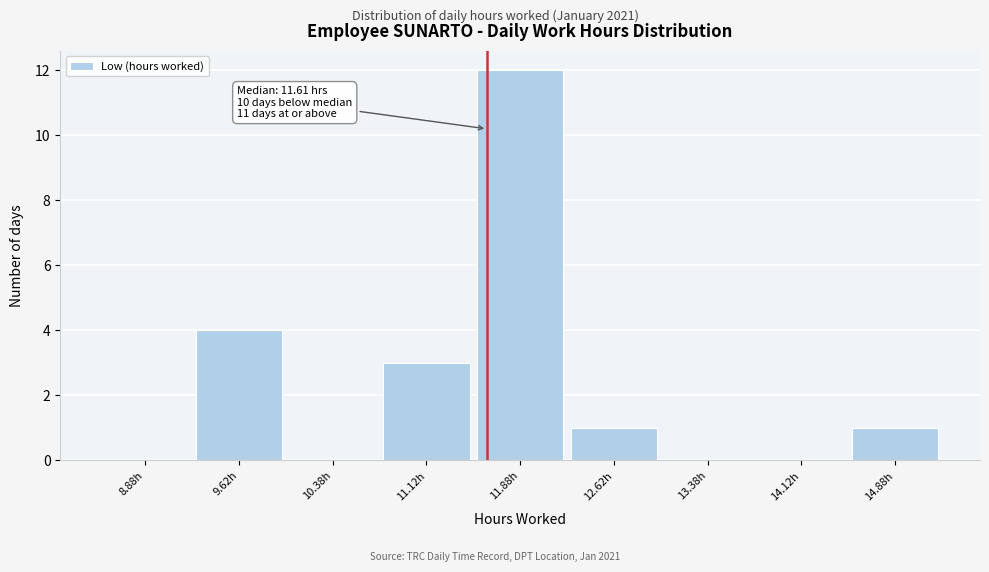

Which range on the x-axis has the tallest bar?

11.50 to 12.25